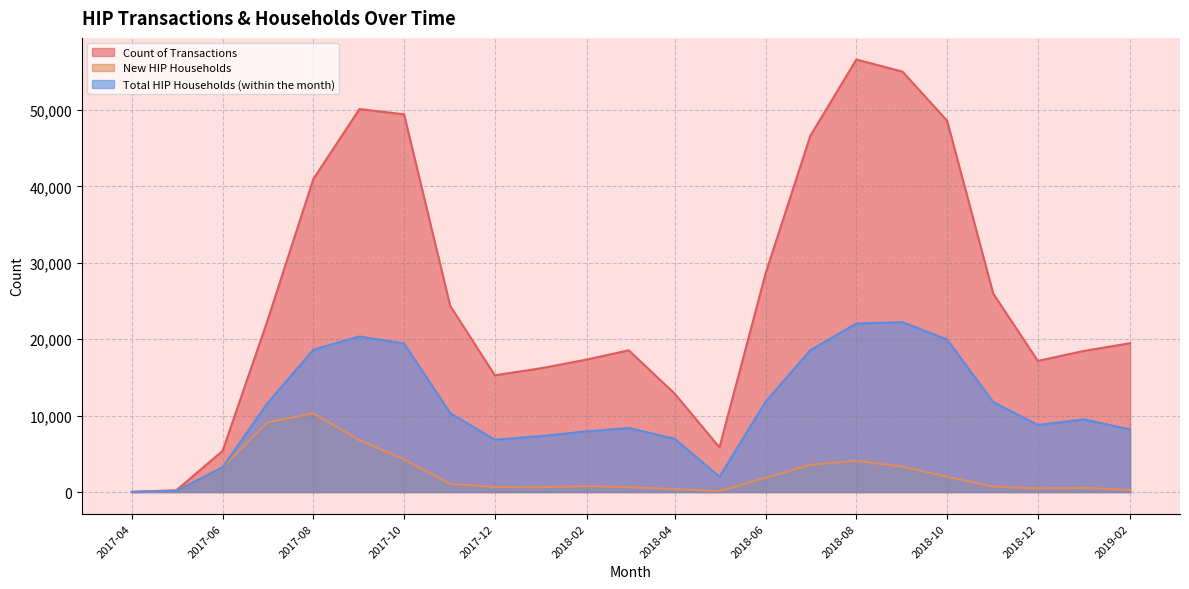

The Count of Transactions series shows 25598 at 2018-10. True or false?

False